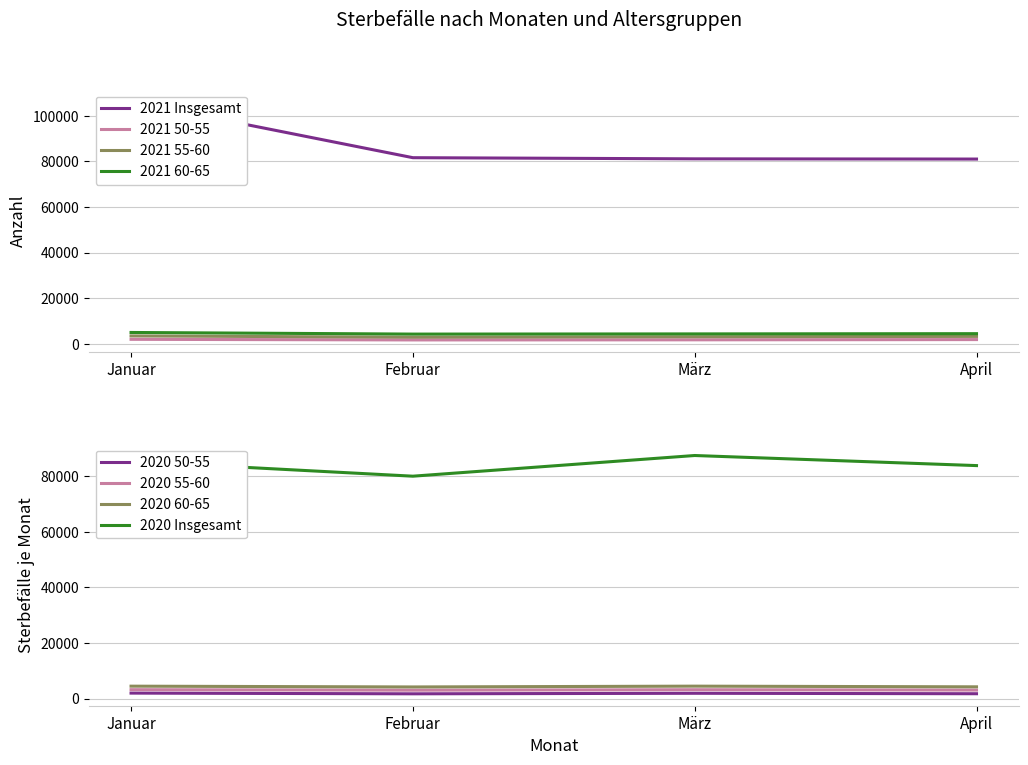

What is the total value across all series at Januar?

116594